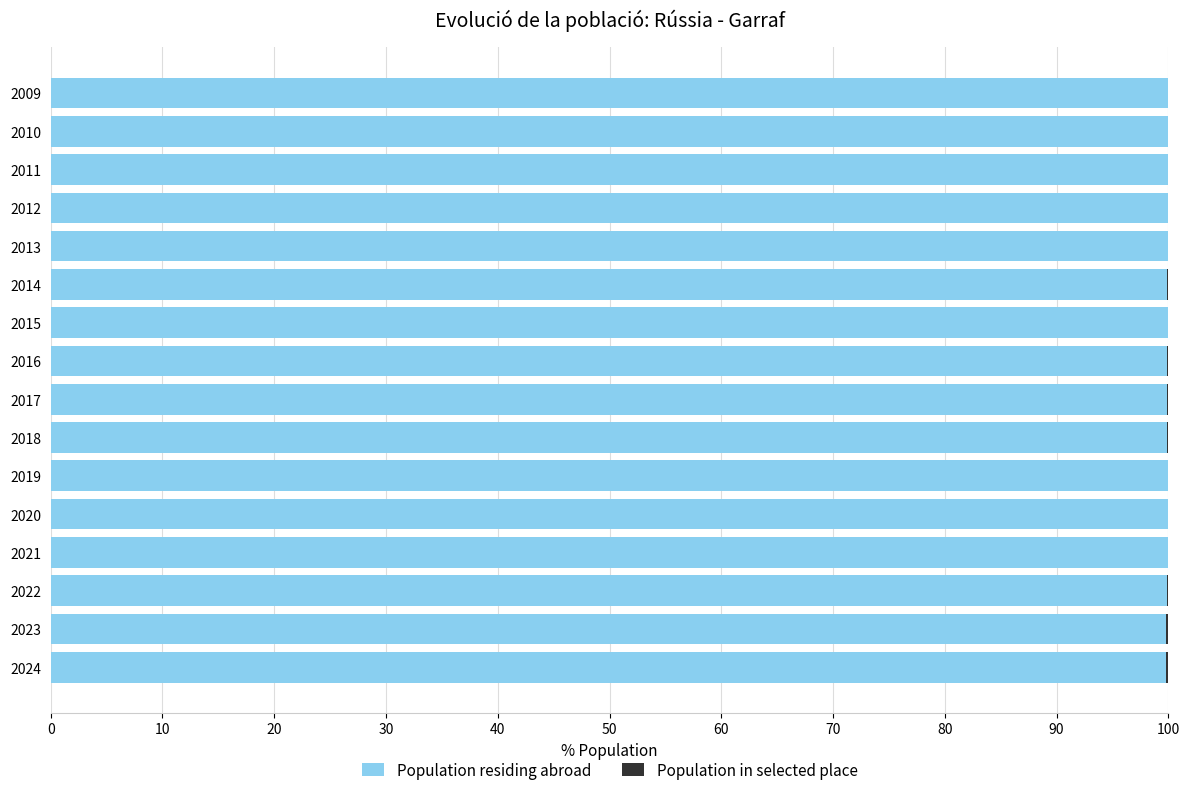

What is the total value across all series at 2021?

100.0